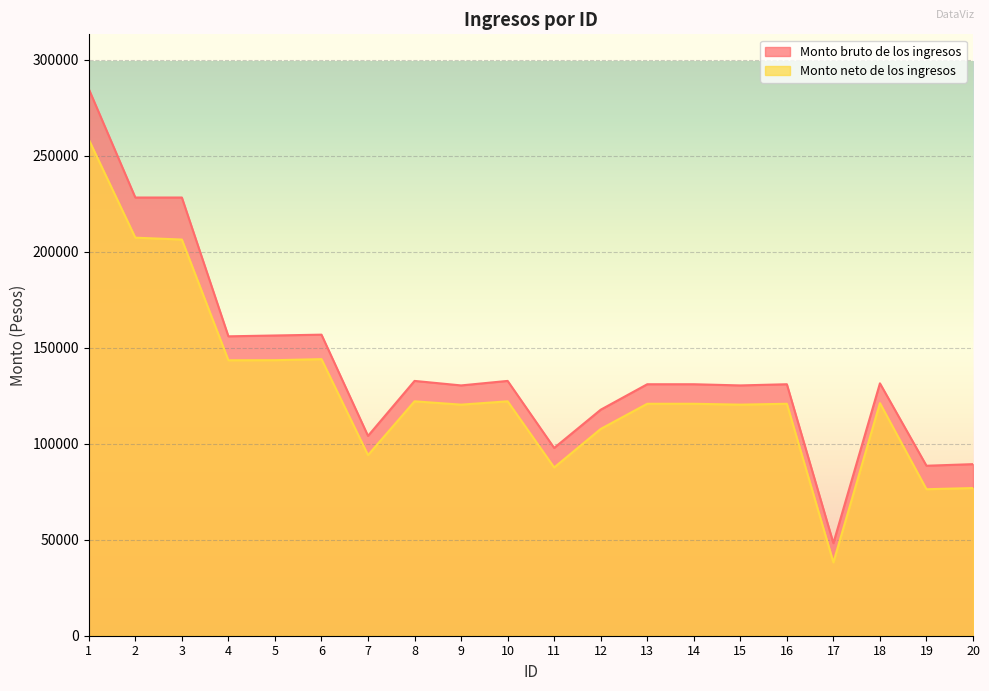

What is the difference between the second highest and second lowest values in the Monto bruto de los ingresos series?

139665.0